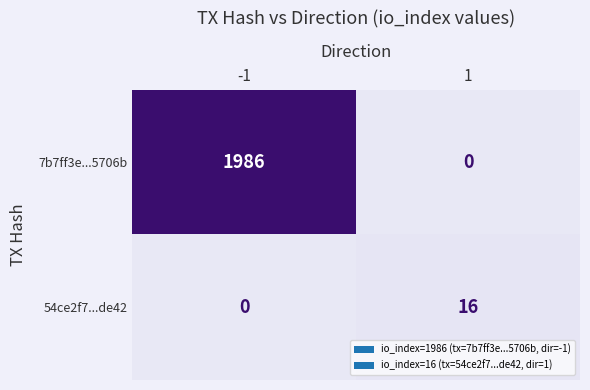

Which series has the largest total across all categories?

7b7ff3e...5706b